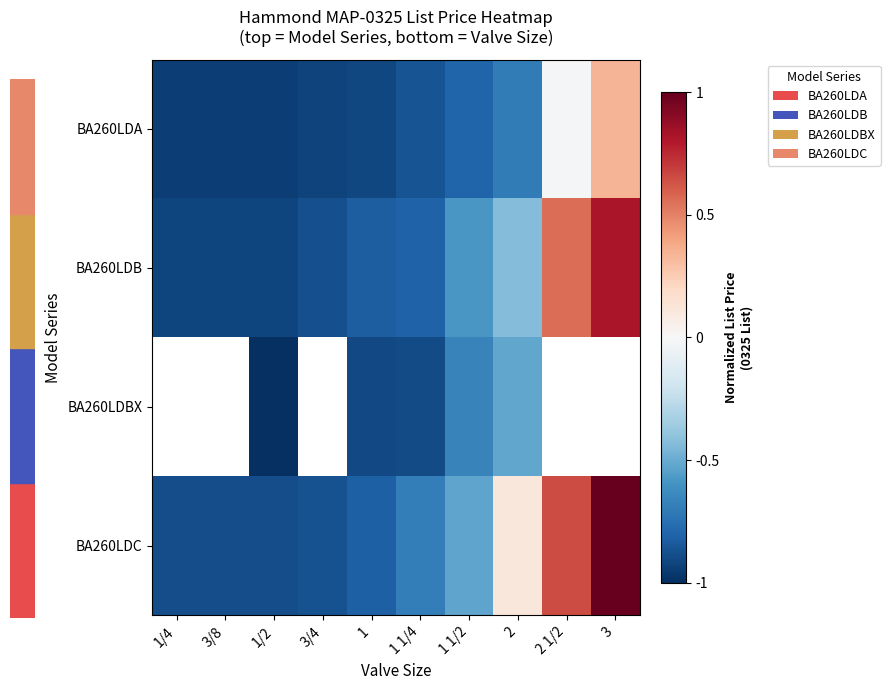

How many data points does each series have?

10